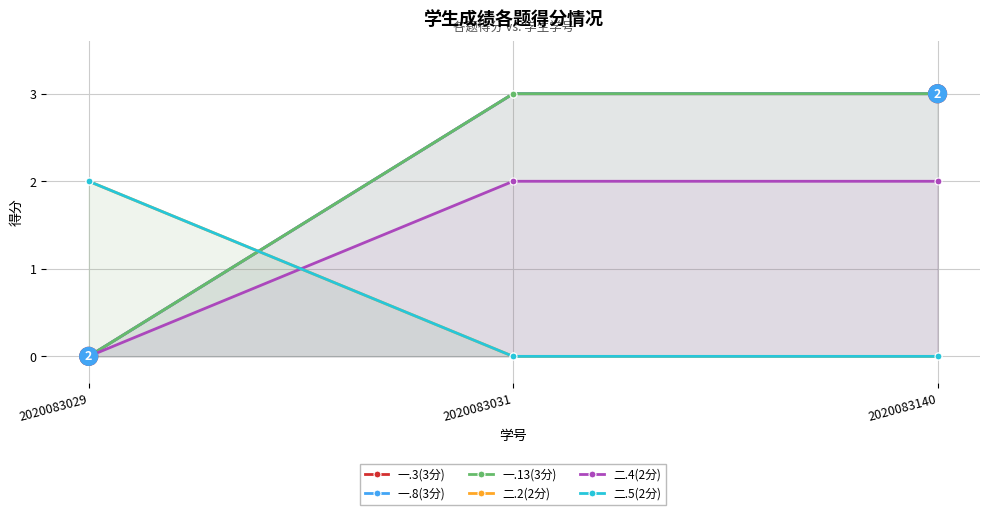

What is the spread (max minus min) of values at 2020083140?

3